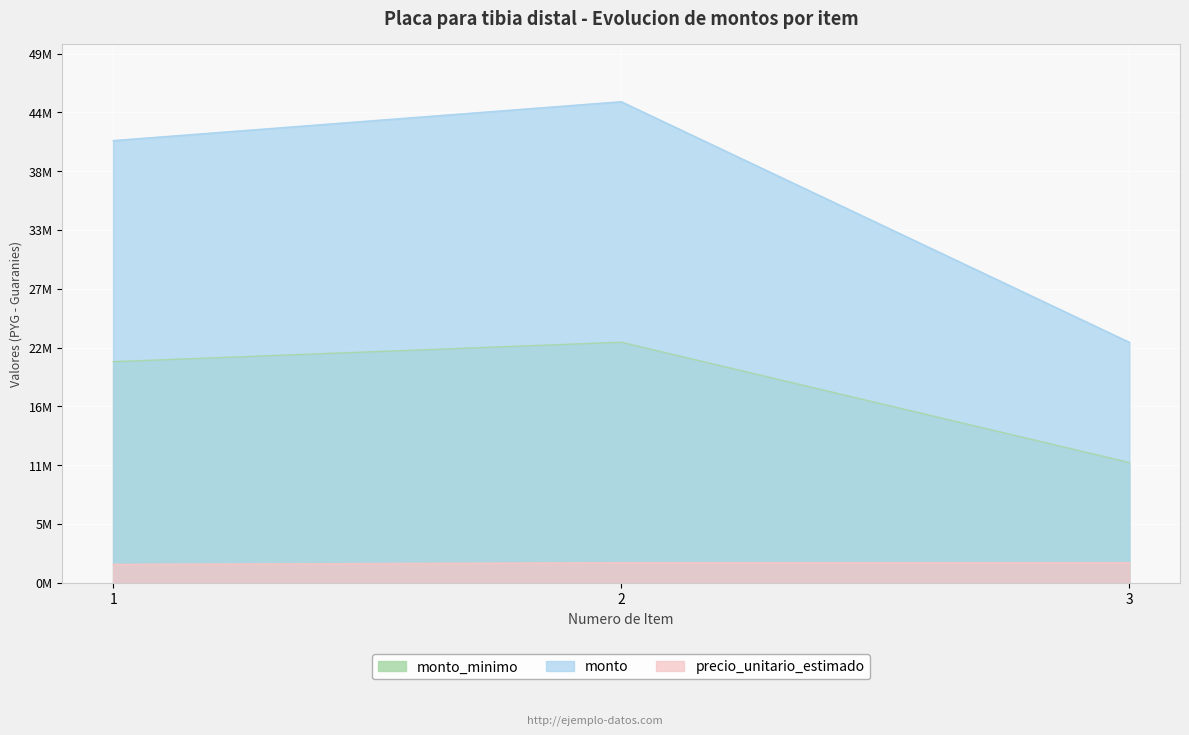

What are all the series names shown in the legend?

monto_minimo, monto, precio_unitario_estimado